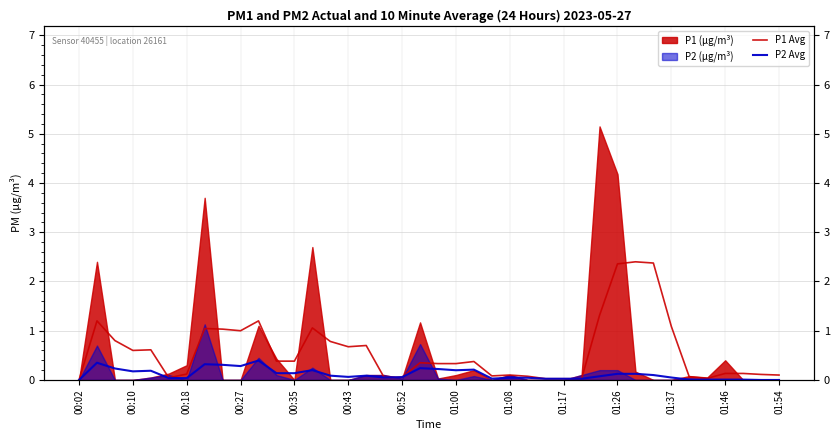

True or false: P1 Avg and P2 Avg cross at least once.

False